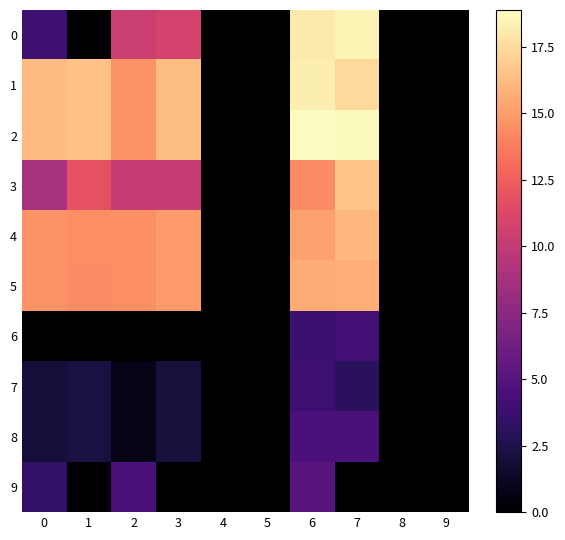

Which series has the widest spread of values?

2